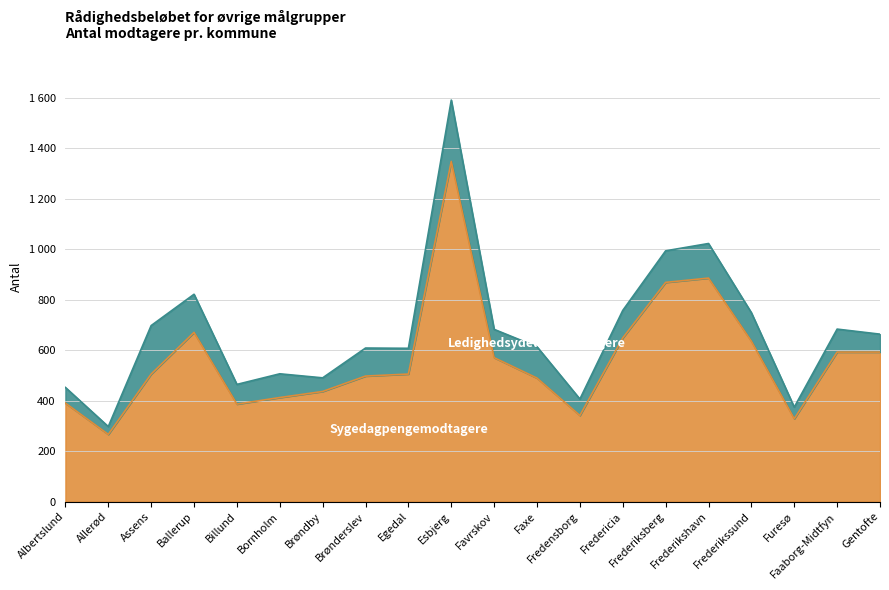

At which label does the data first exceed 505?

Ballerup